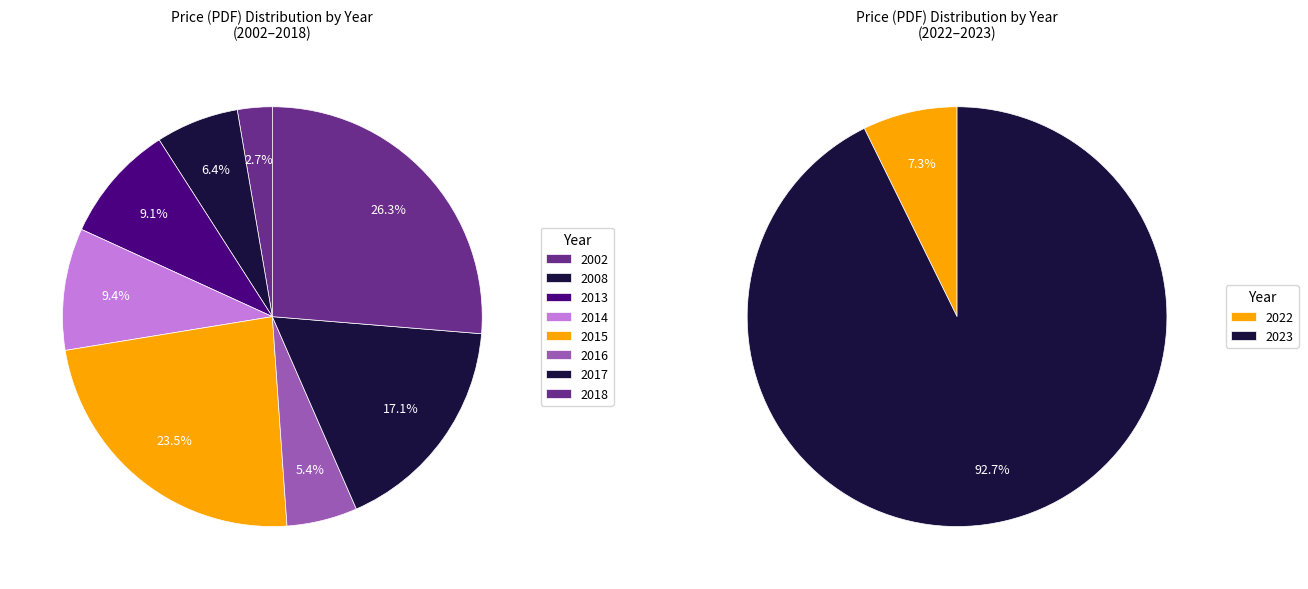

How many segments does this pie chart have?

10